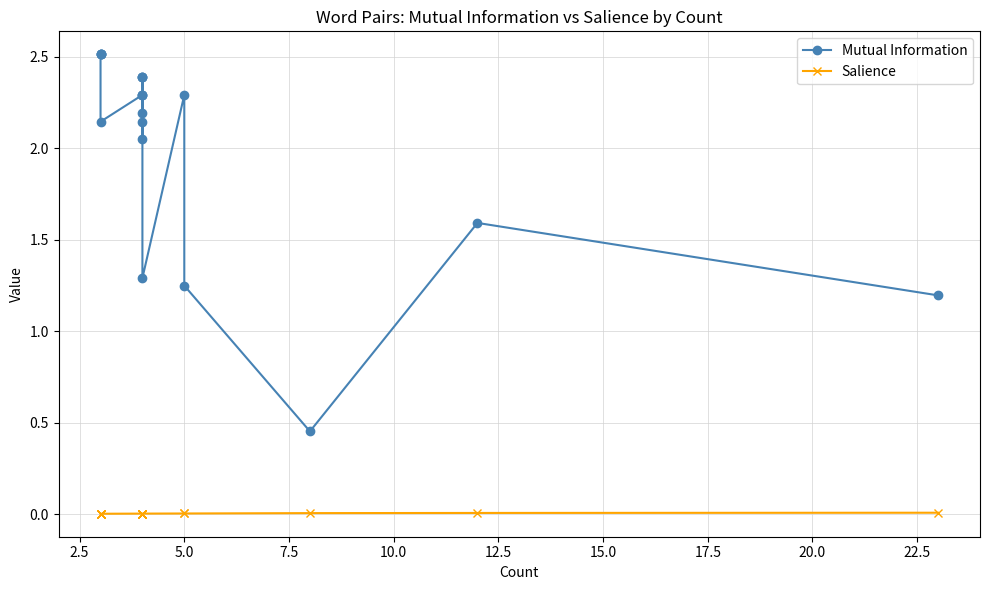

What is the average value of the Mutual Information series?

2.0